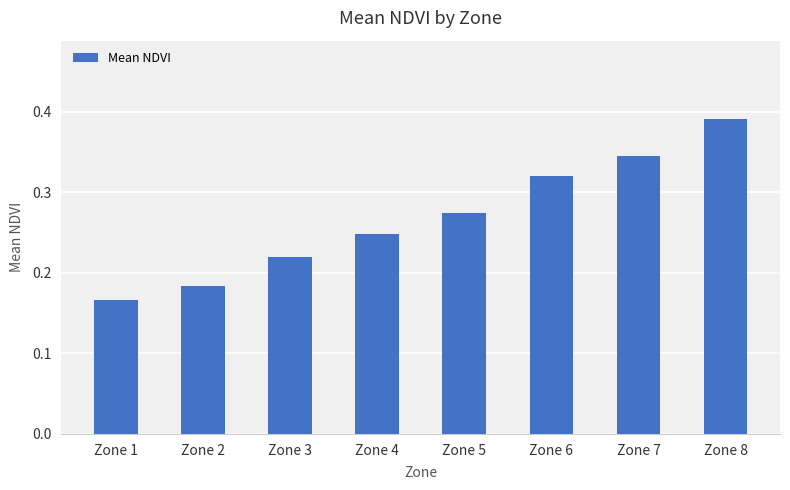

How many values are between 0 and 1?

8